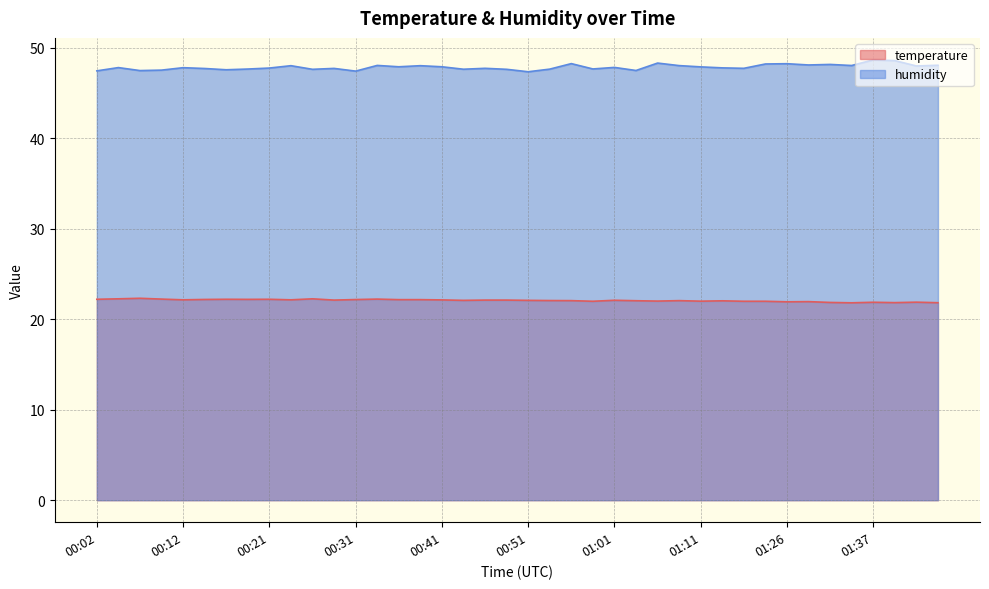

Does the chart display data point markers on the line(s)?

No